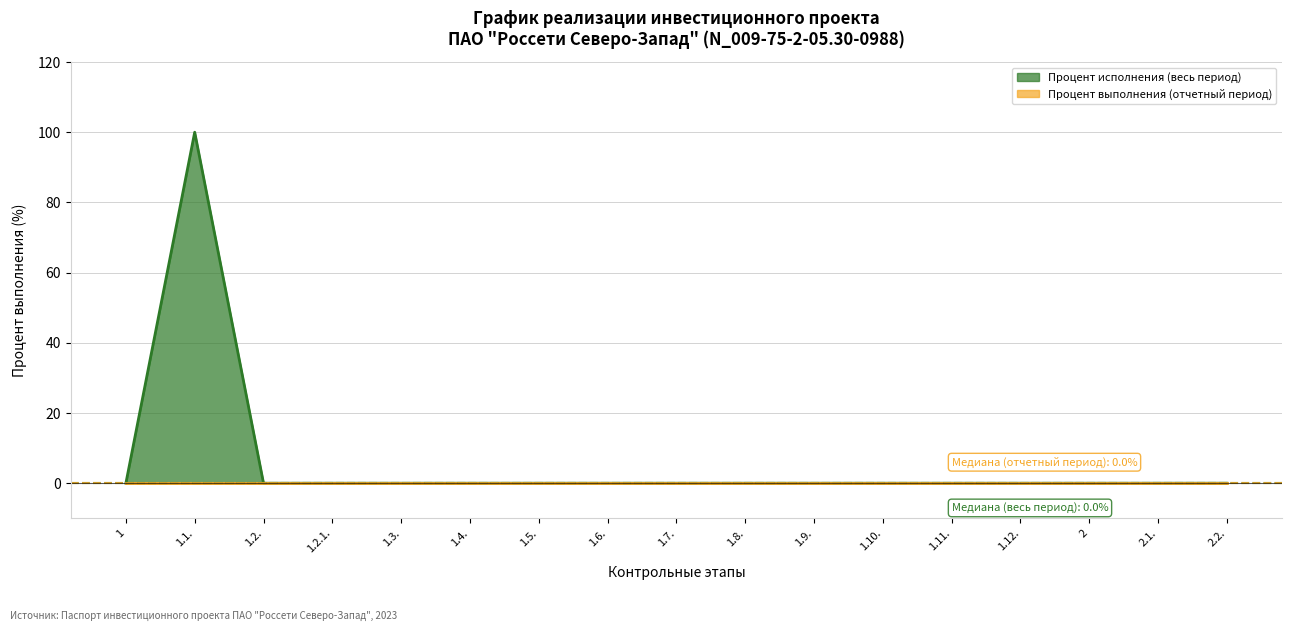

Which label corresponds to the largest value in the chart?

1.1.